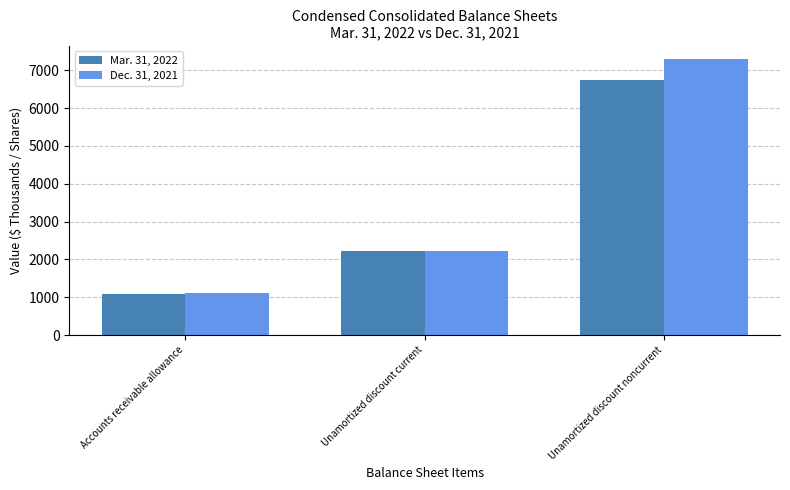

How many data points in Mar. 31, 2022 are less than 2234?

1